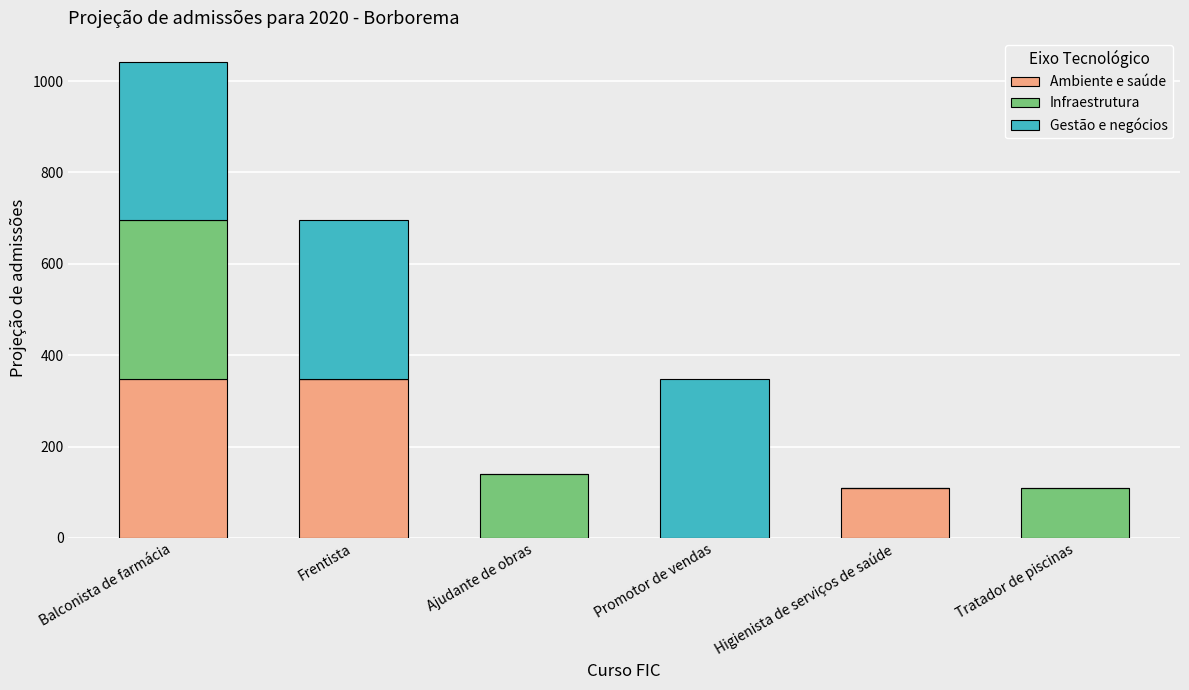

At which category is the sum across all series the highest?

Balconista de farmácia